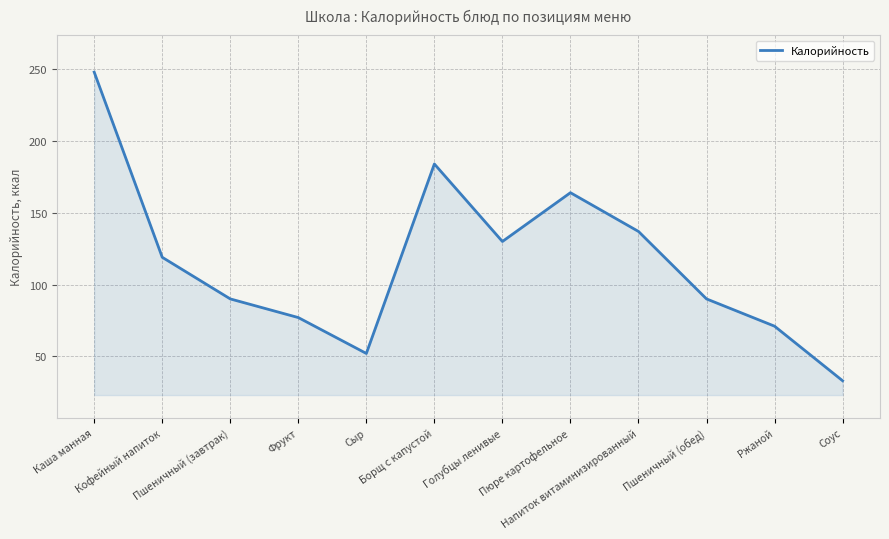

What is the difference between the maximum and minimum values?

215